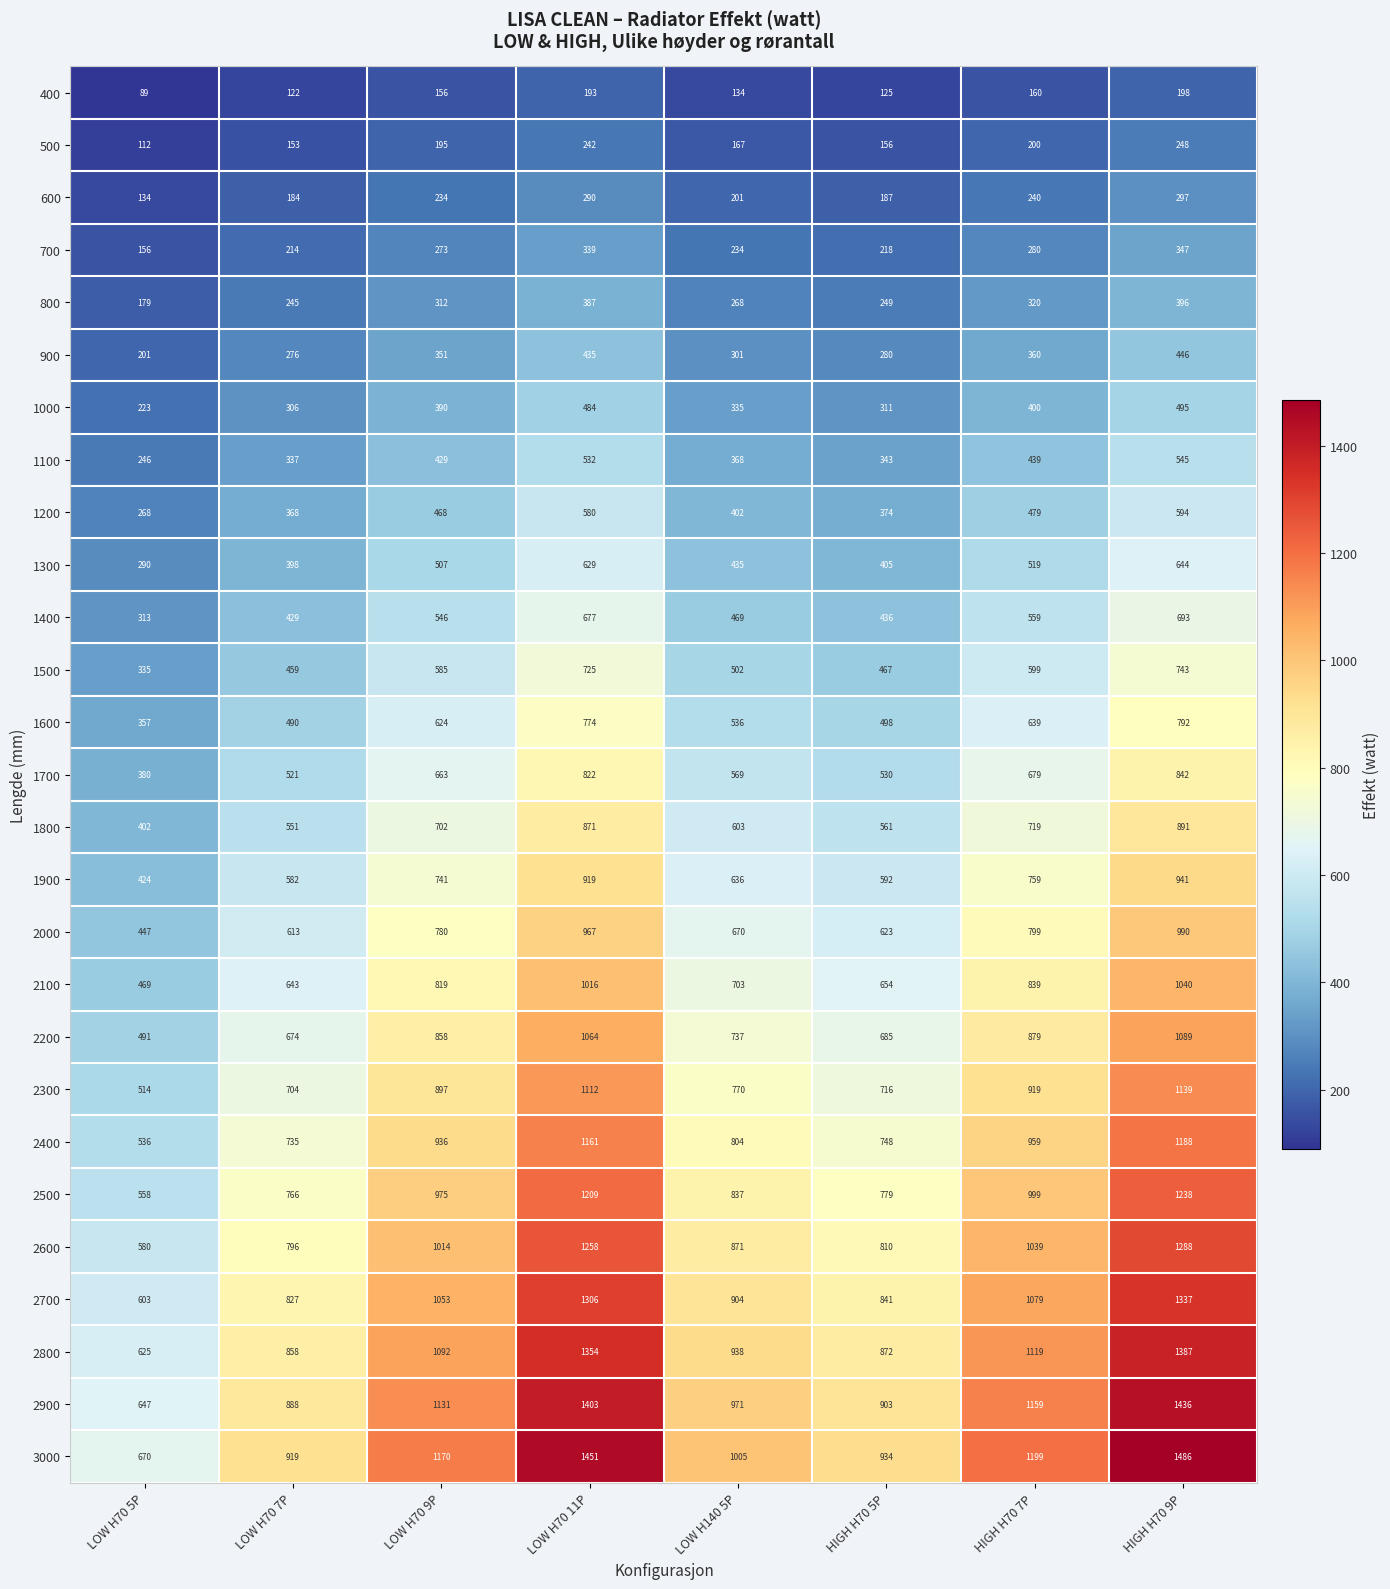

Which series has the largest range (max minus min)?

3000